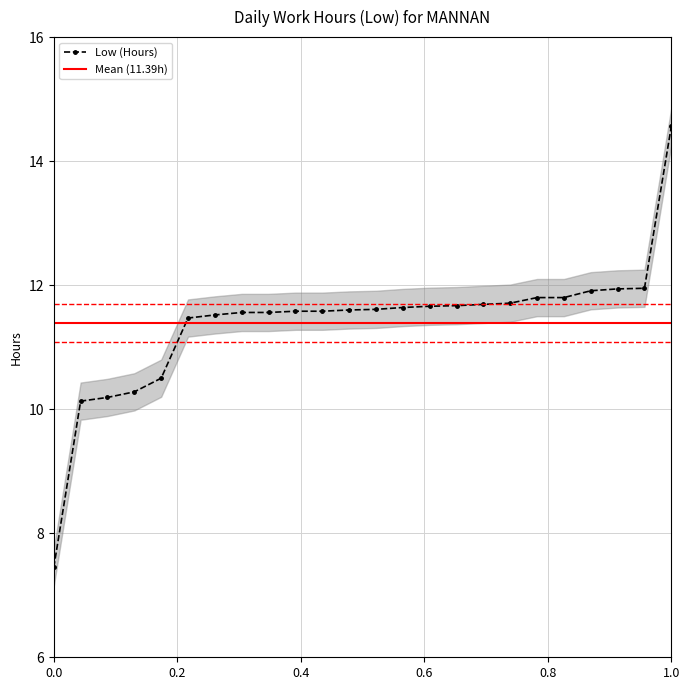

What is the minimum value for Low (Hours)?

7.5